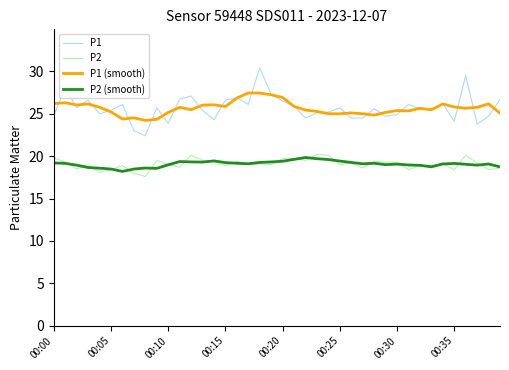

True or false: P1 (smooth) and P2 intersect in this chart.

False